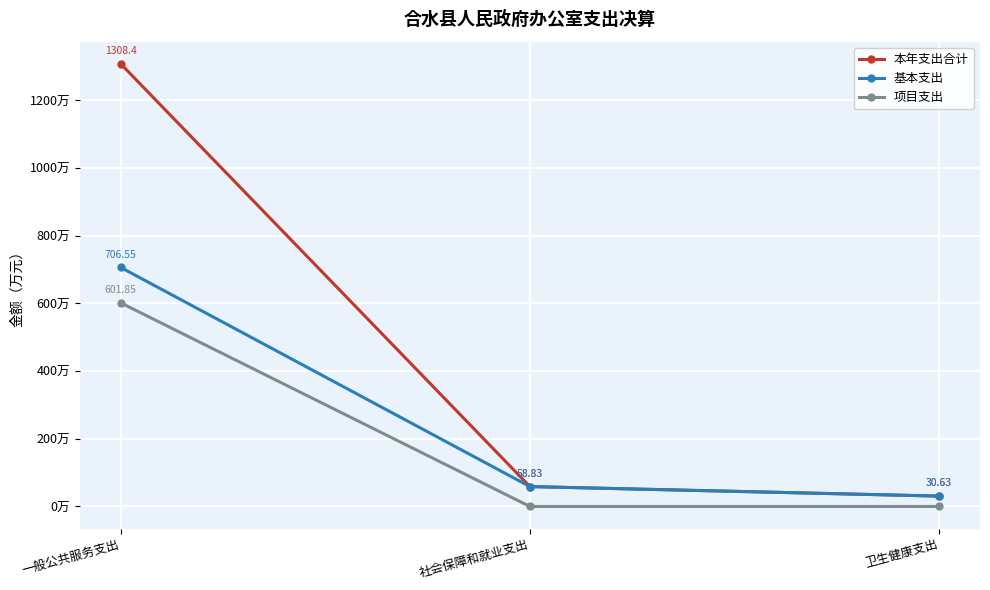

List the series in order of their peak value, lowest first.

项目支出, 基本支出, 本年支出合计